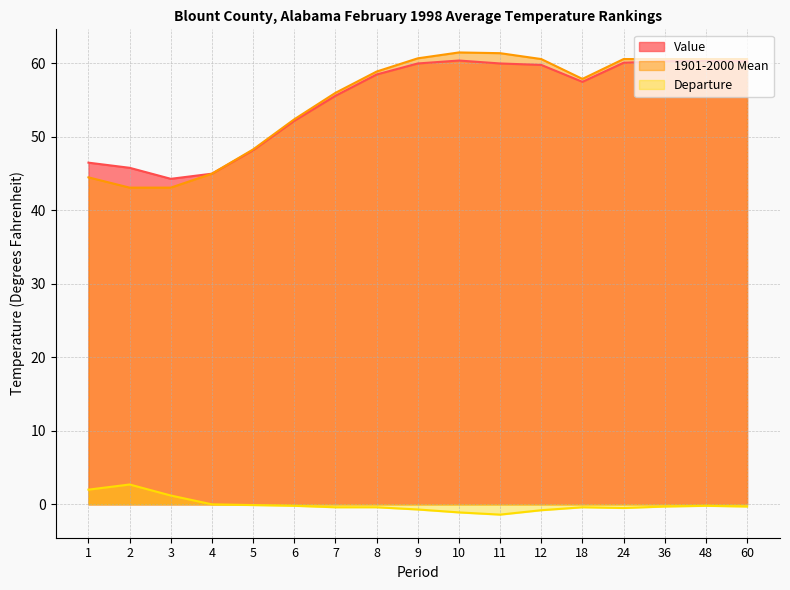

Count the number of data series in this chart.

3